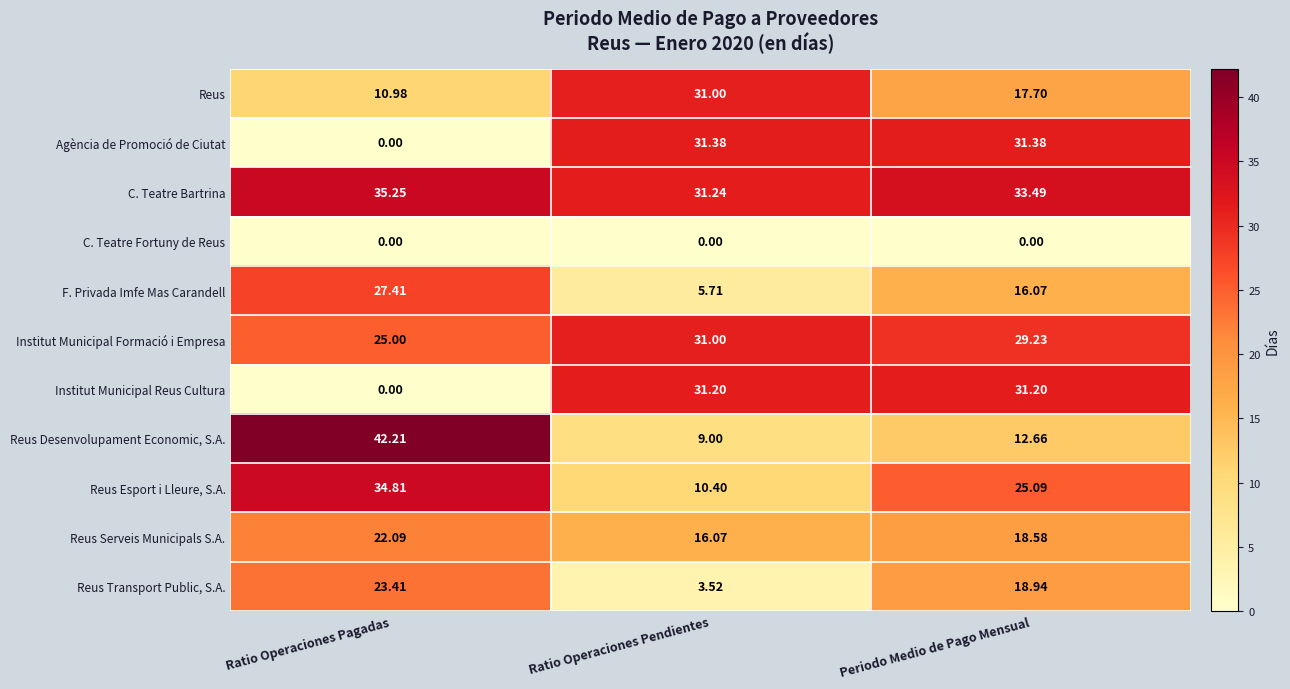

Which series has the largest total across all categories?

C. Teatre Bartrina